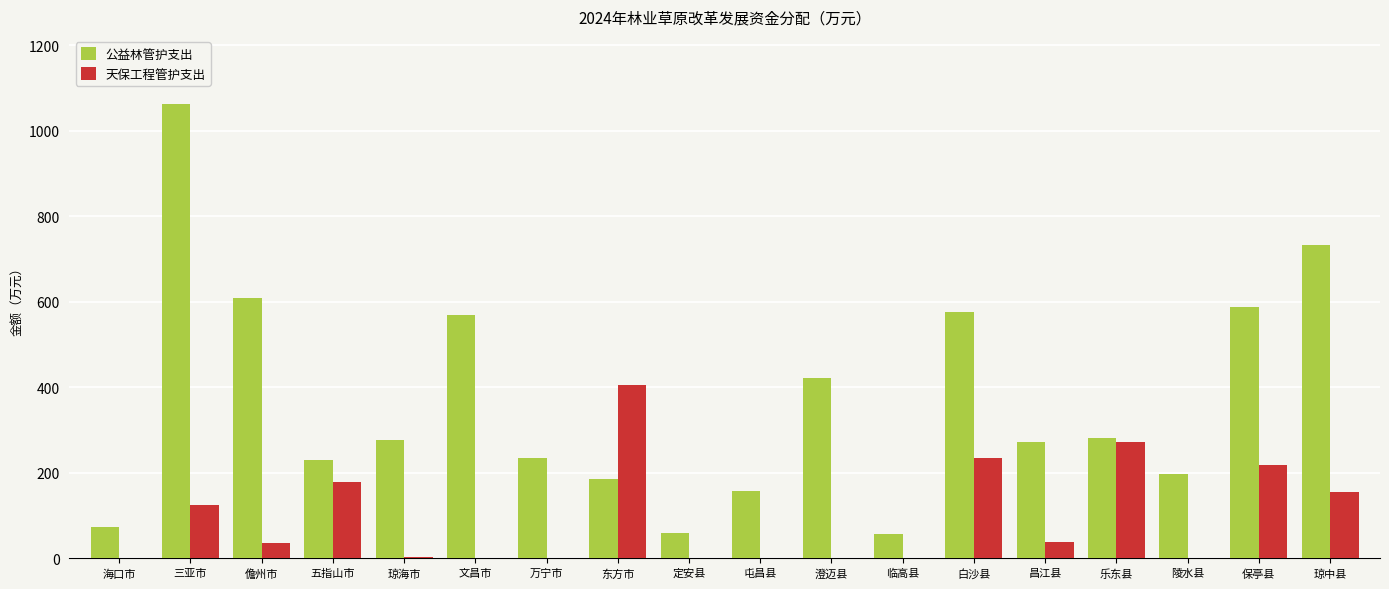

The 天保工程管护支出 series shows 125.3 at 三亚市. True or false?

True